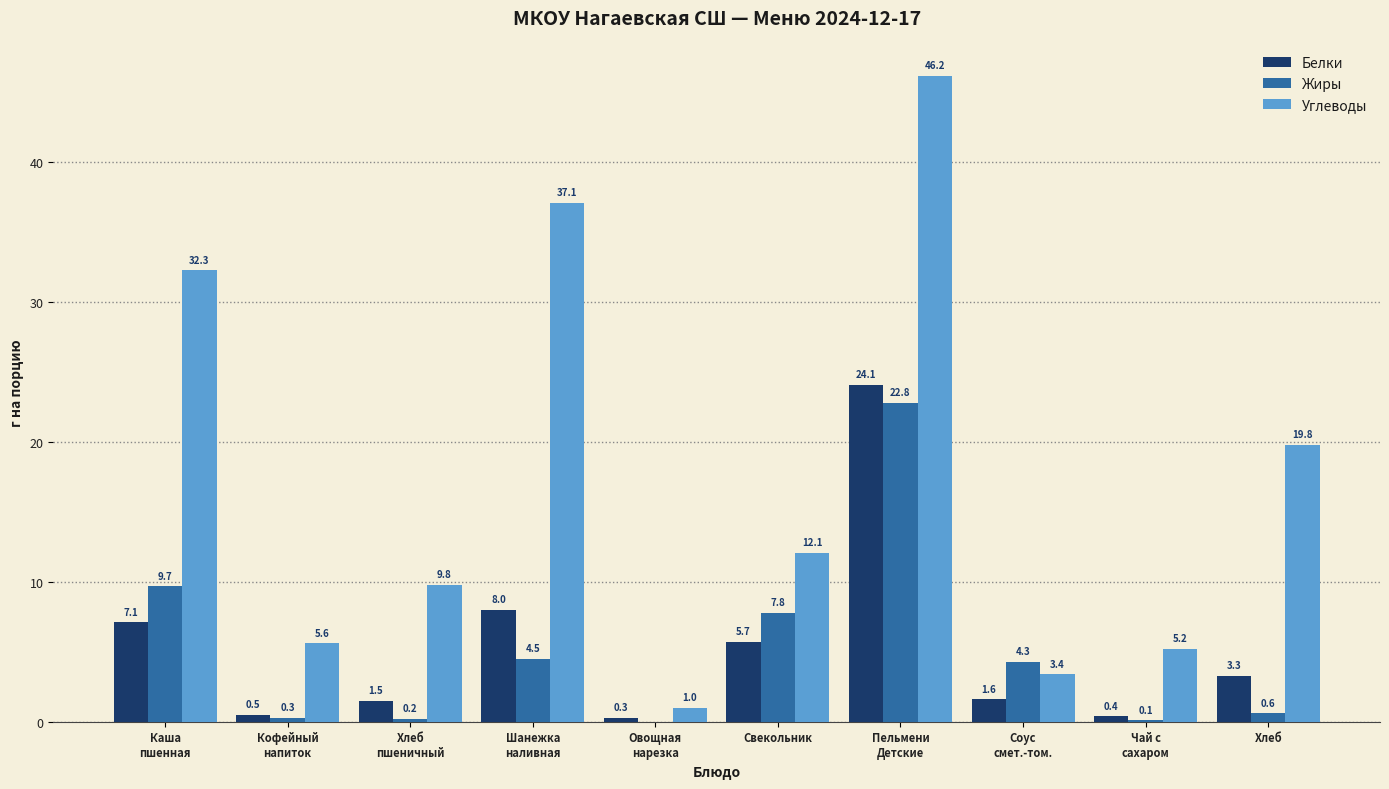

True or false: Белки has a value of 3.3 at Хлеб.

True